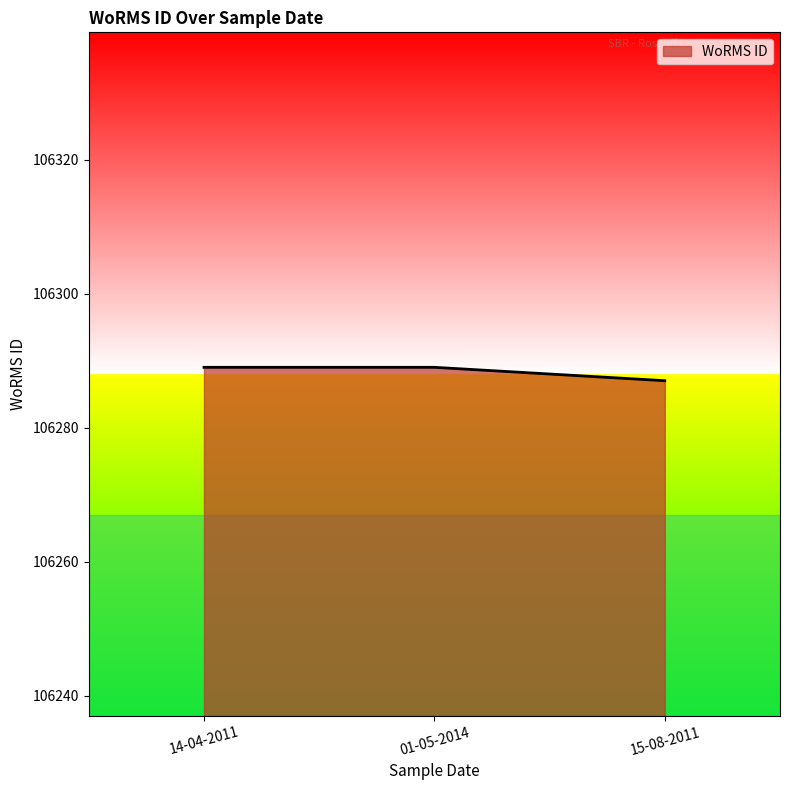

What is the sum of all values?

318865